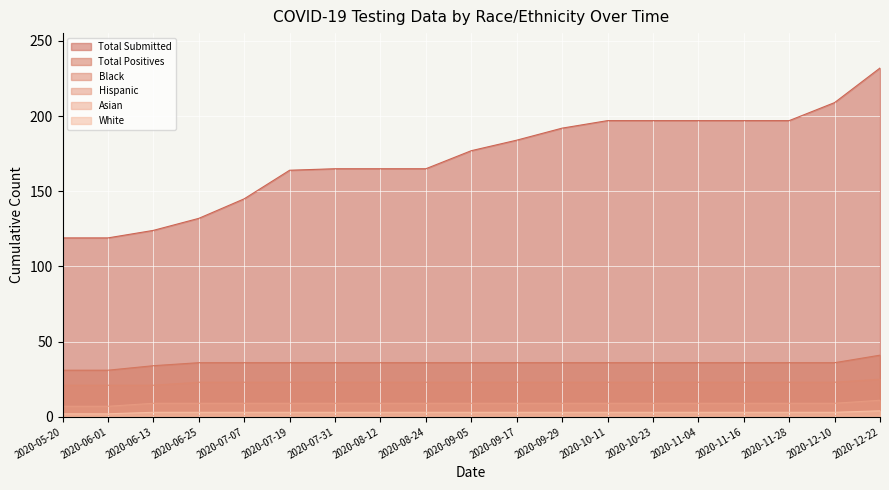

Is it true that Black equals 40 at 2020-07-31?

False